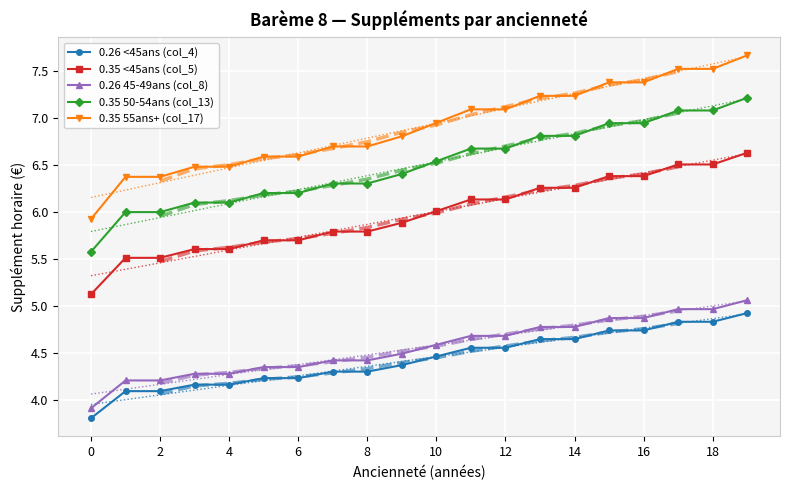

Is it true that 0.35 55ans+ (col_17) equals 11.9 at 11?

False